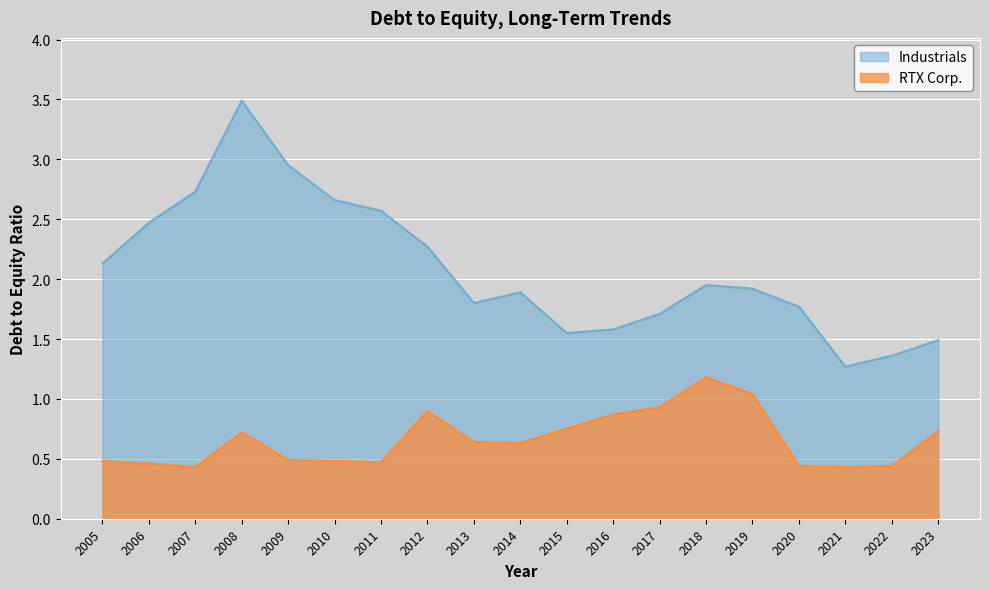

True or false: Industrials and RTX Corp. intersect in this chart.

False